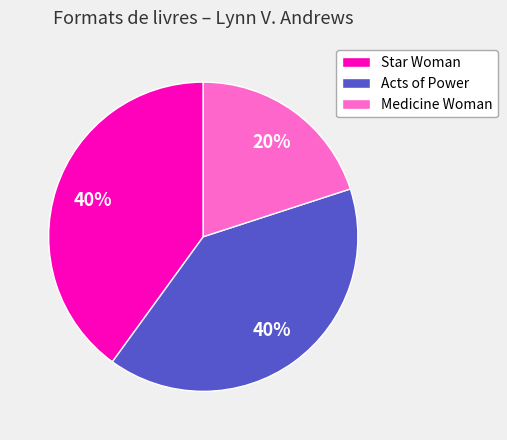

Which slice is the smallest?

Medicine Woman